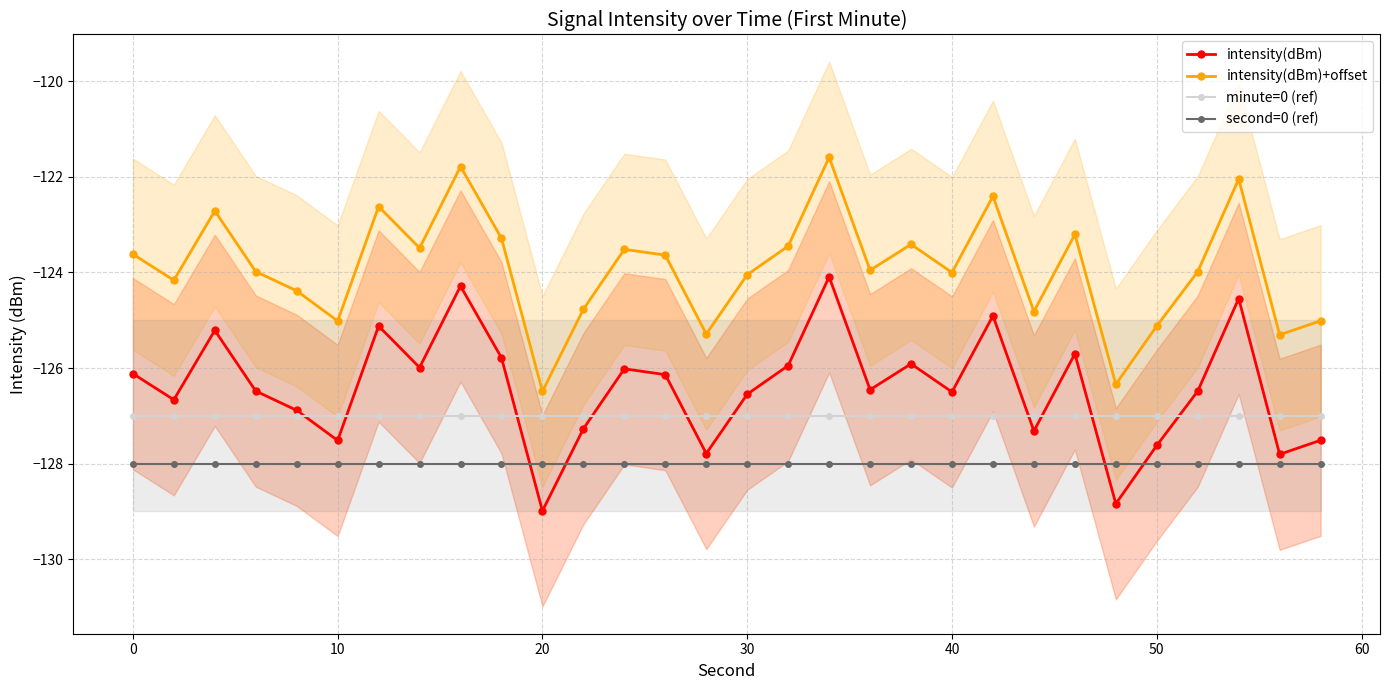

The minute=0 (ref) series shows -127.0 at 10. True or false?

True